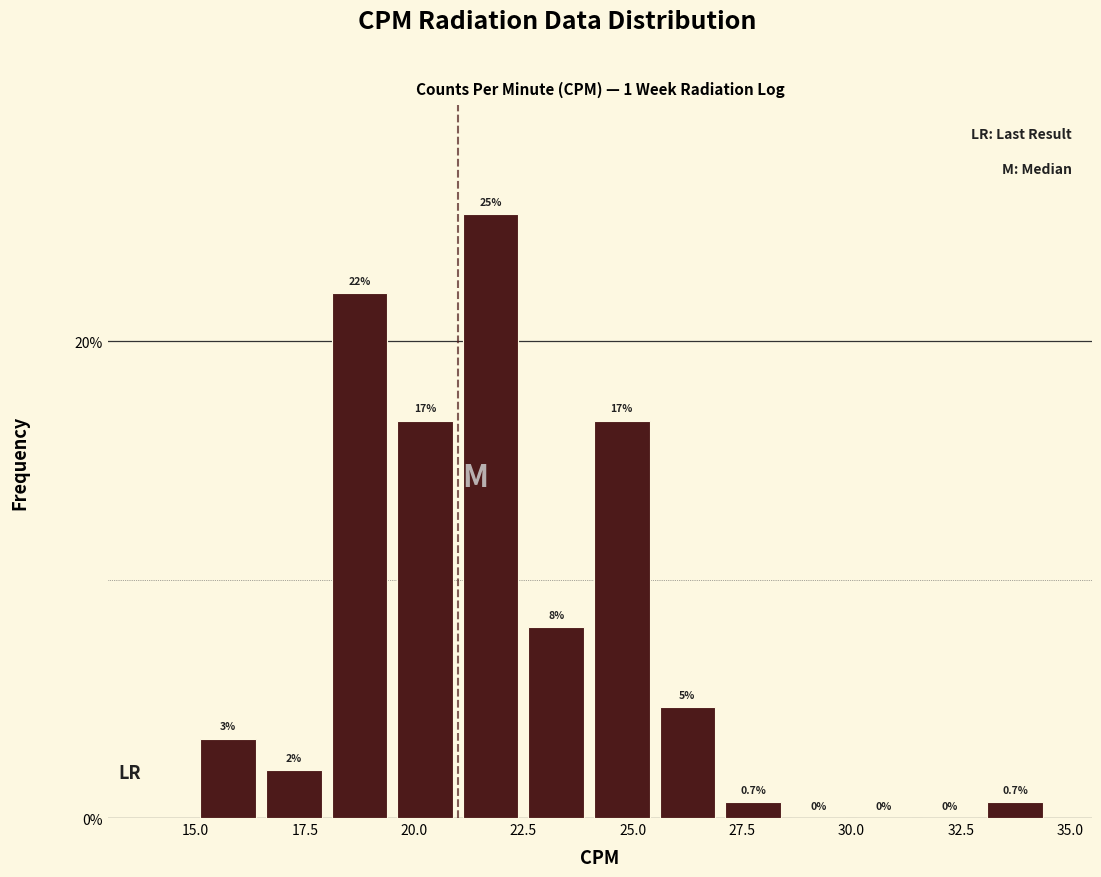

Read against the x-axis, roughly where is the centre of the tallest bar?

22.0